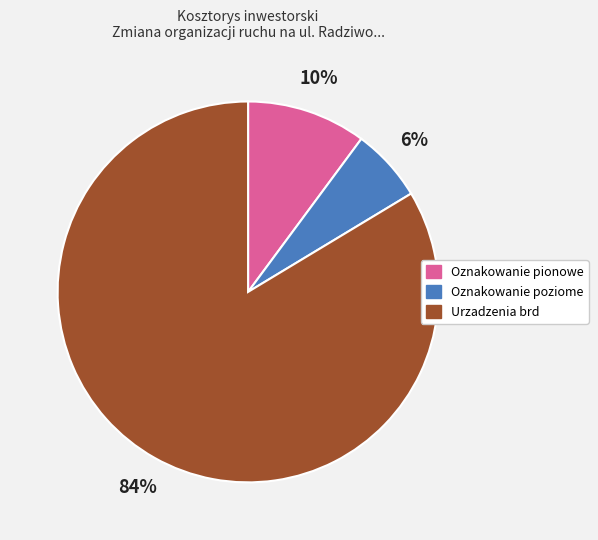

Between Urzadzenia brd and Oznakowanie pionowe, which is larger?

Urzadzenia brd